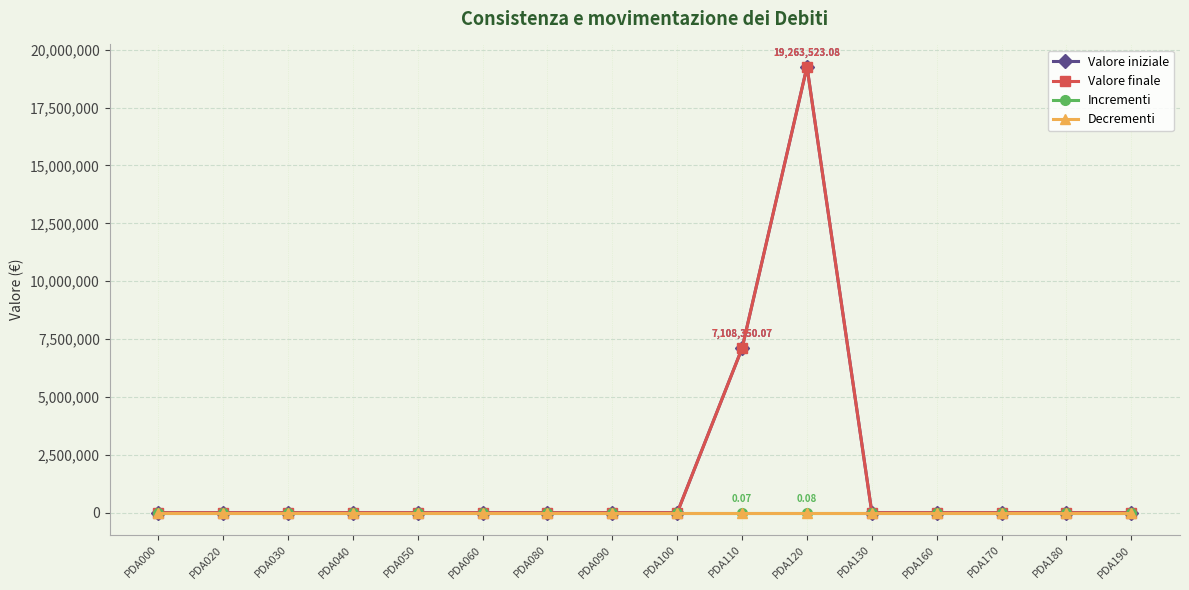

At which category is the sum across all series the highest?

PDA120